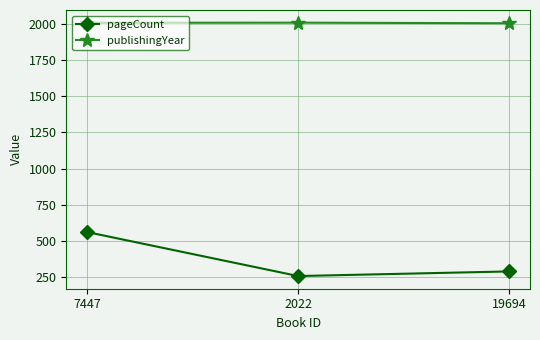

Is it true that publishingYear equals 2009 at 2022?

True